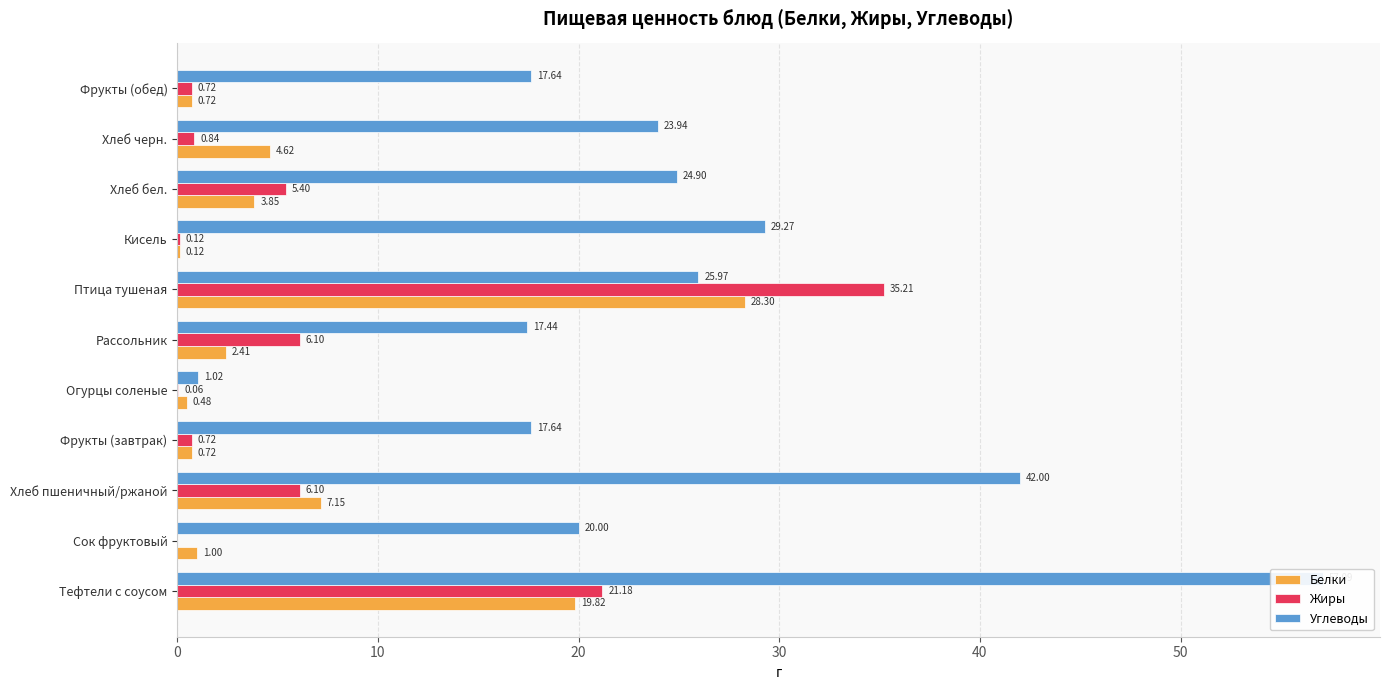

The value of Углеводы at 9 is 23.9. True or false?

True